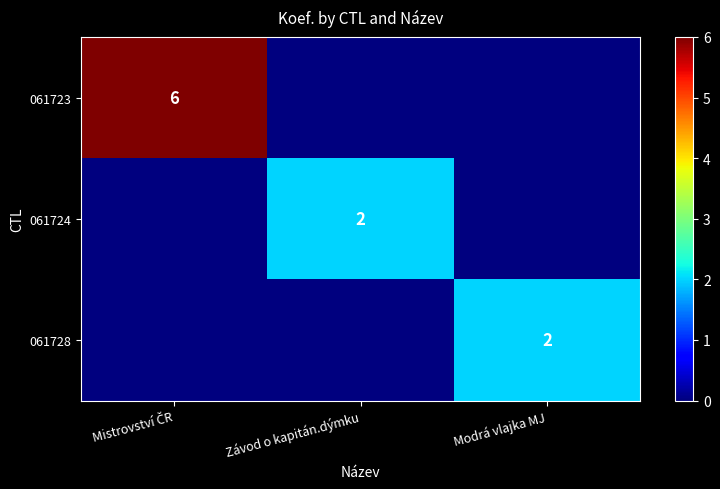

What is the difference between the highest and lowest values at Mistrovství ČR?

6